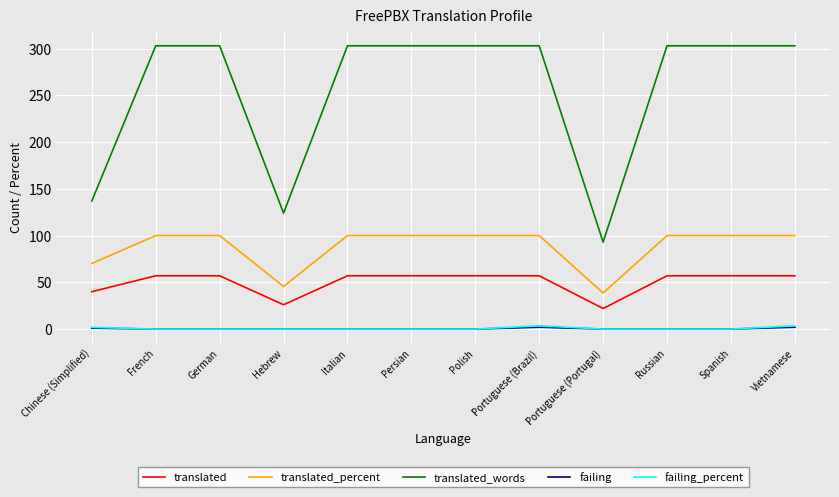

Is it true that translated_percent equals 100.0 at Portuguese (Brazil)?

True